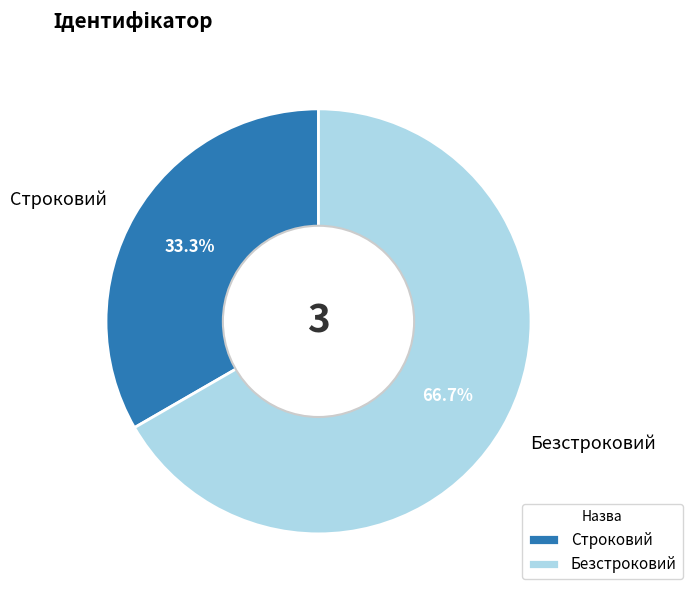

Do Строковий and Безстроковий together represent more than half of the pie?

Yes